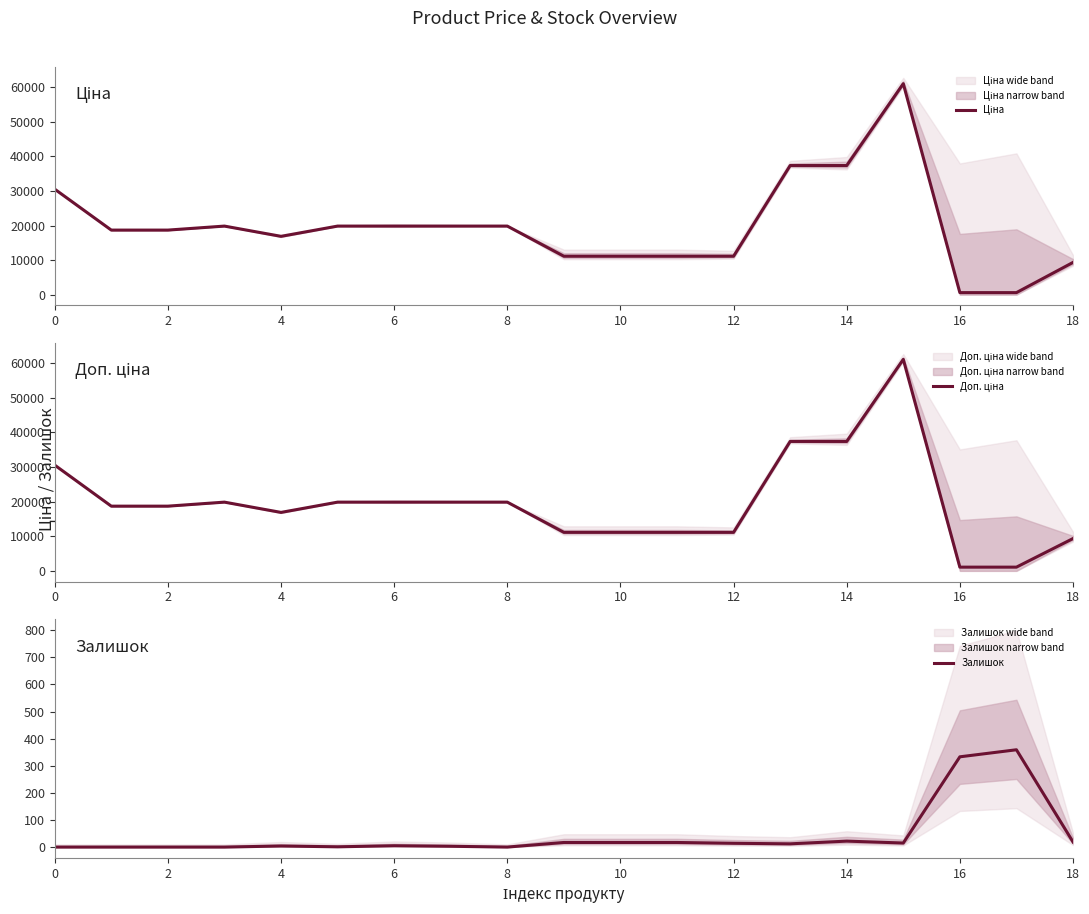

True or false: Доп. ціна and Ціна cross at least once.

False